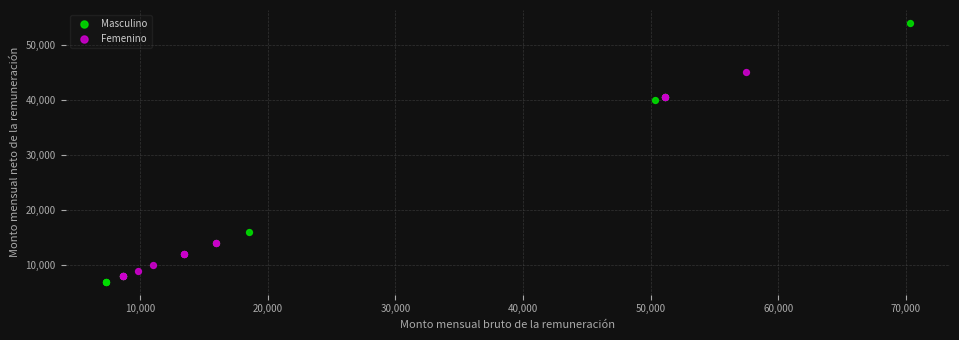

Which series reaches the maximum Y coordinate?

Masculino